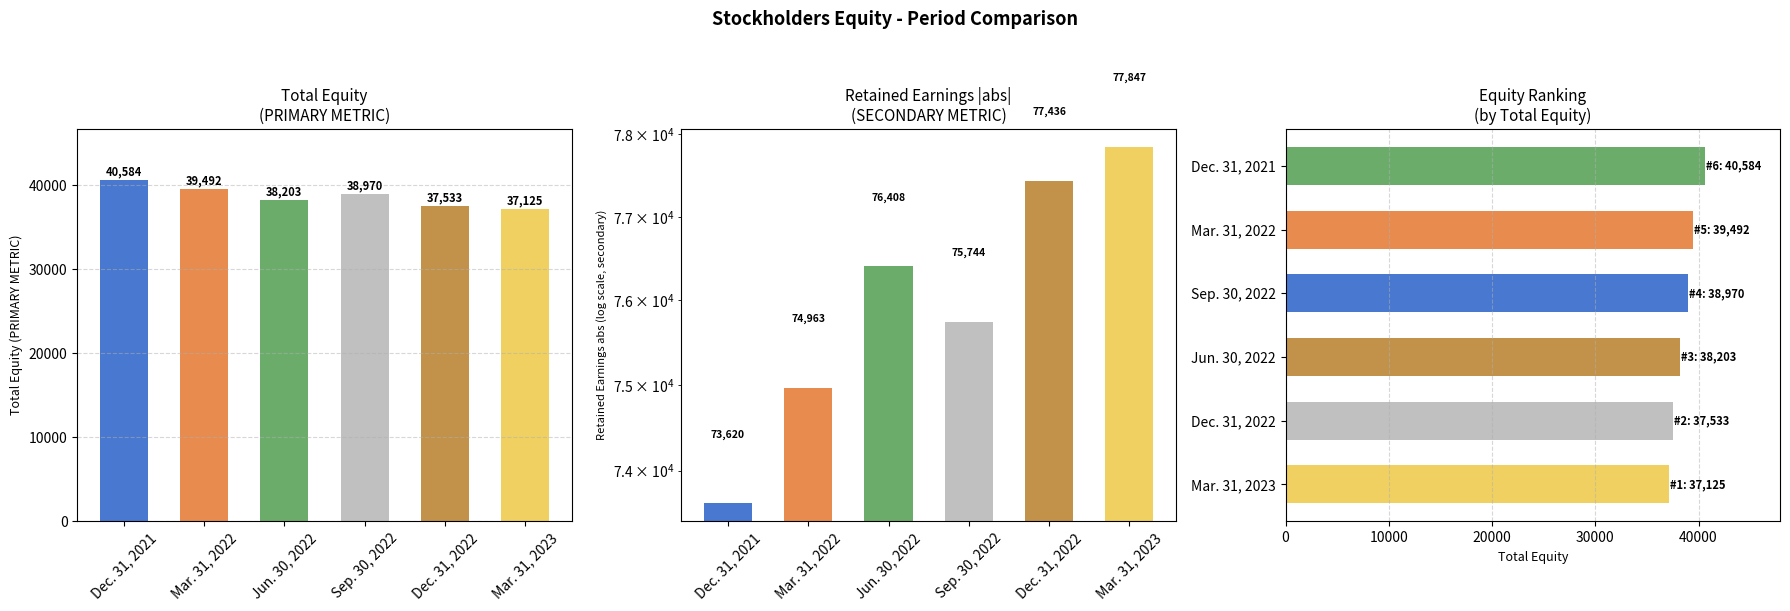

The value of Total Equity (ranked) at Jun. 30, 2022 is 8829. True or false?

False